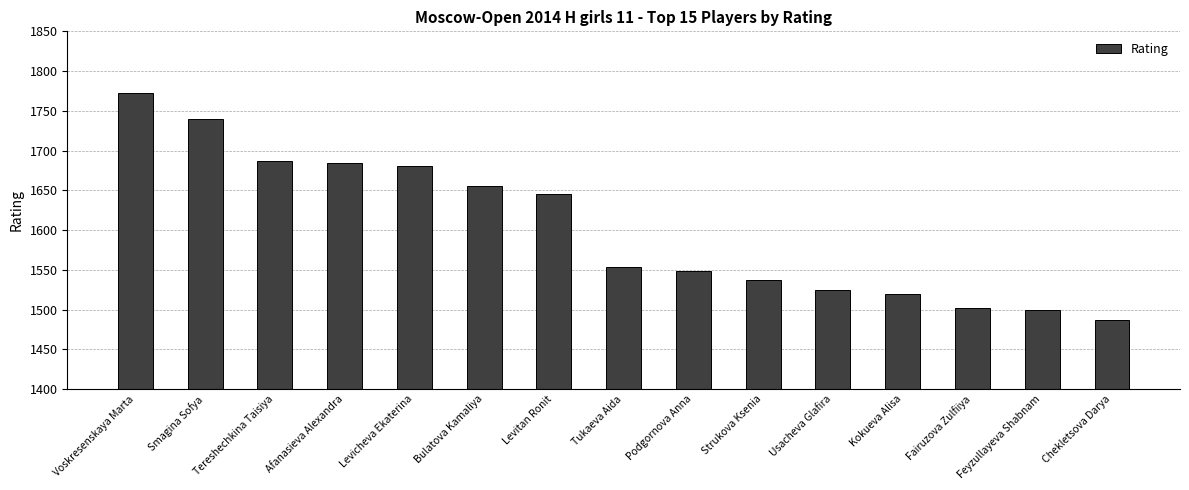

What is the sum of all values?

24038